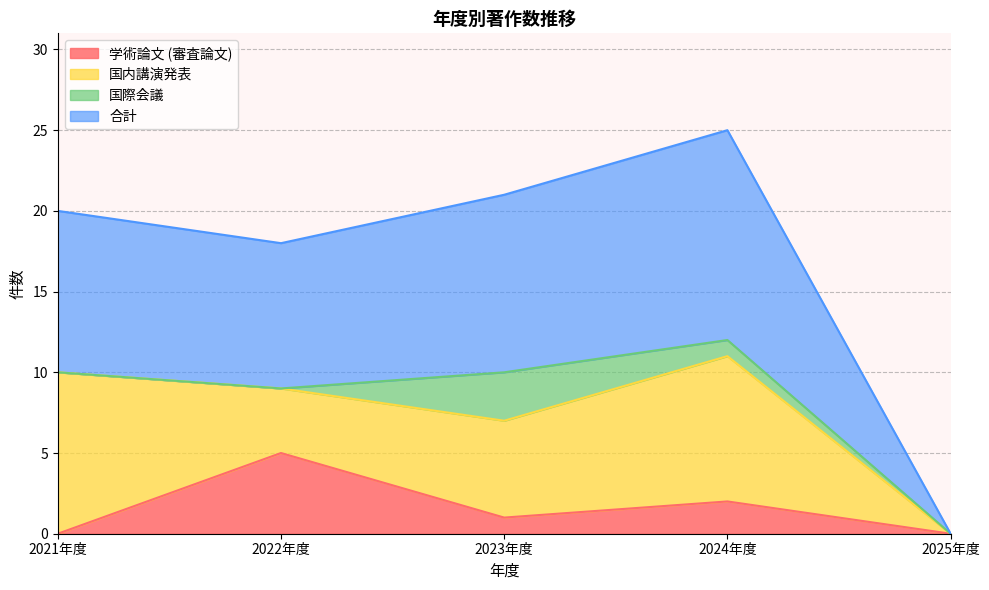

What is the spread (max minus min) of values at 2022年度?

13